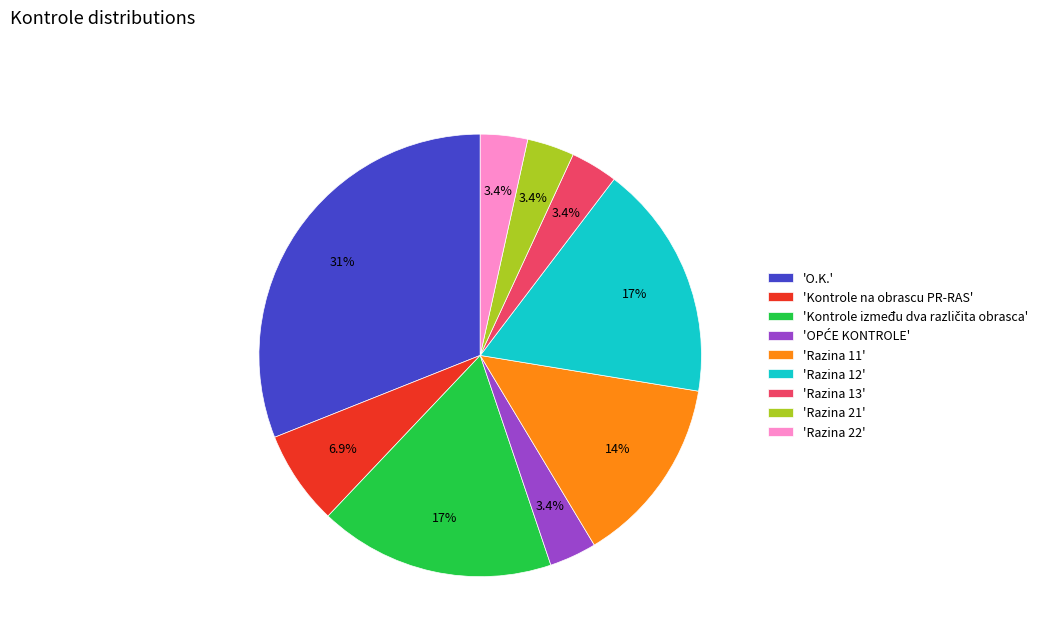

Combined, do 'Razina 22' and 'Kontrole na obrascu PR-RAS' account for over 50%?

No